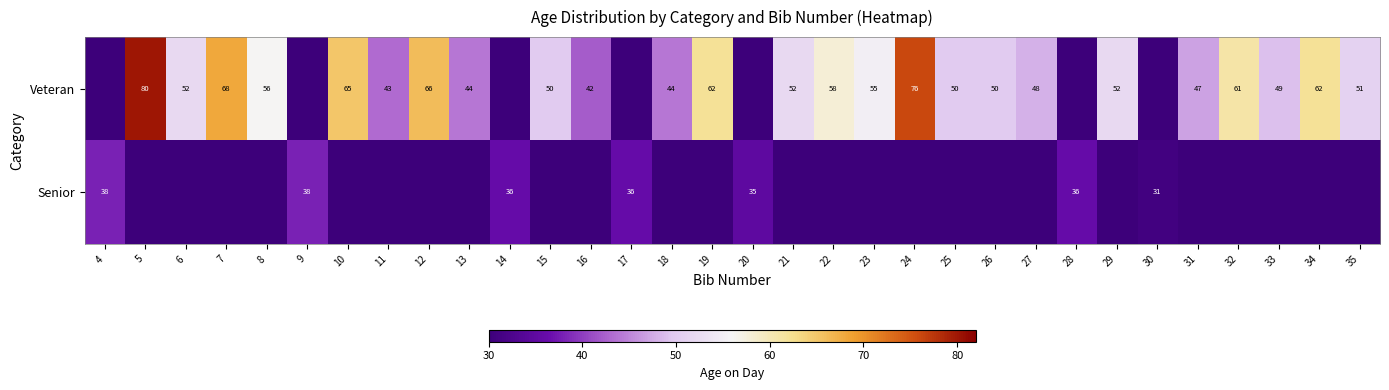

Is it true that Veteran equals 55 at 23?

True